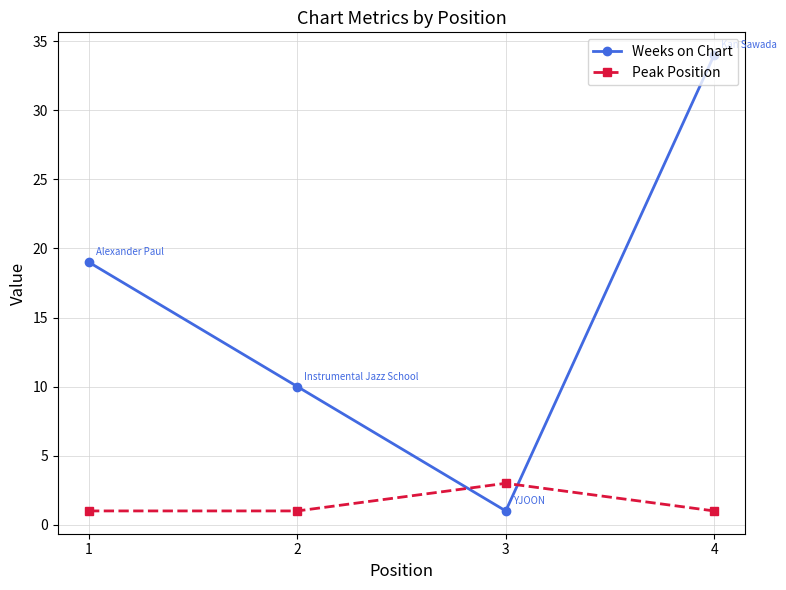

What is the lowest value of the Peak Position series?

1